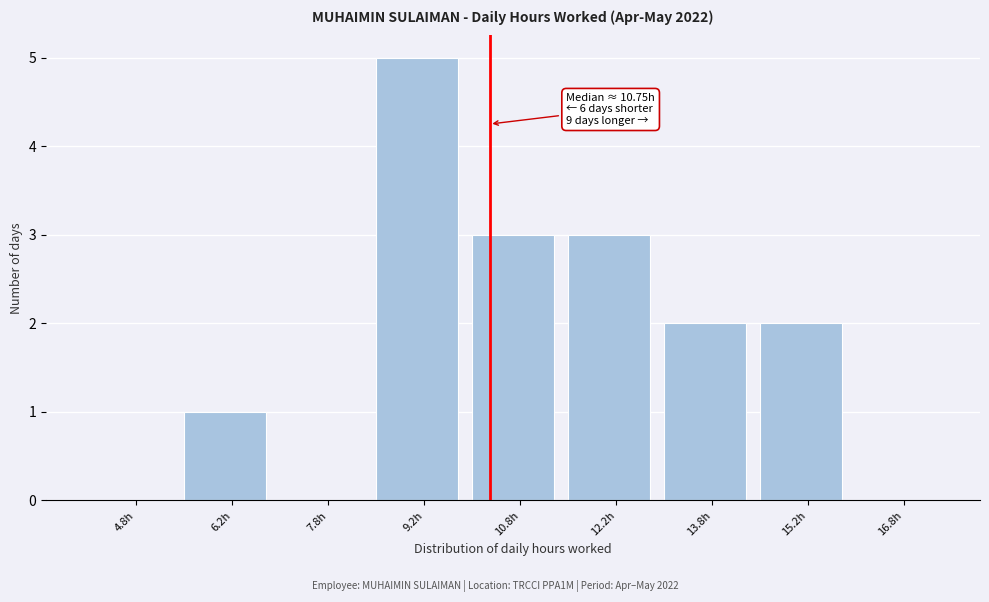

Which range on the x-axis has the tallest bar?

8.5 to 10.0